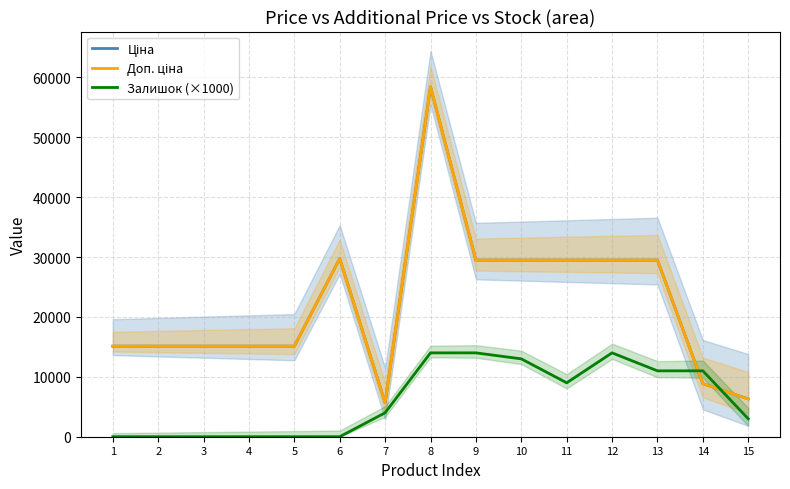

How many lines are shown in the chart?

3